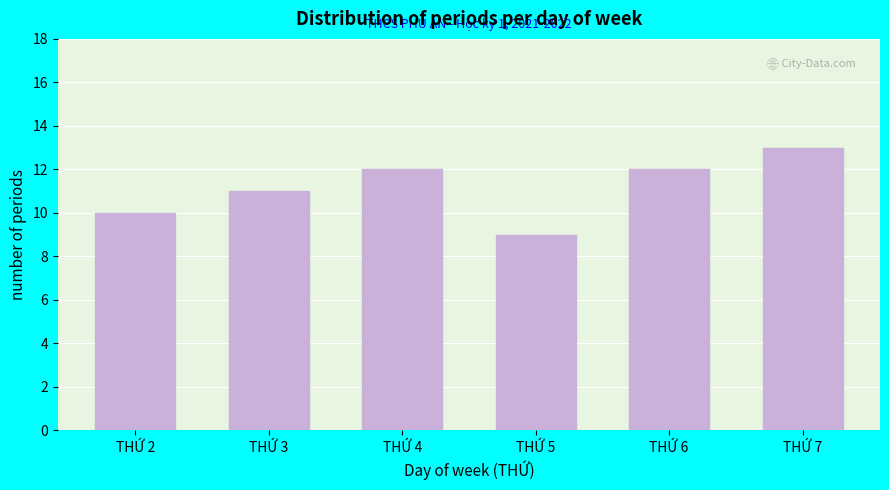

Reading right to left, transcribe all the data shown in this chart.

13	12	9	12	11	10